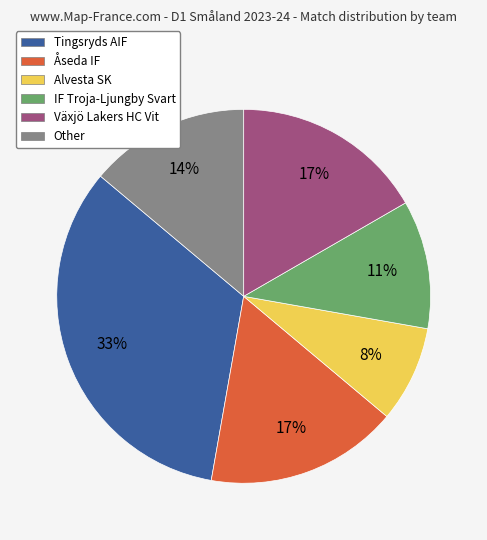

What is the ratio of the value at Tingsryds AIF to the value at Other?

2.4